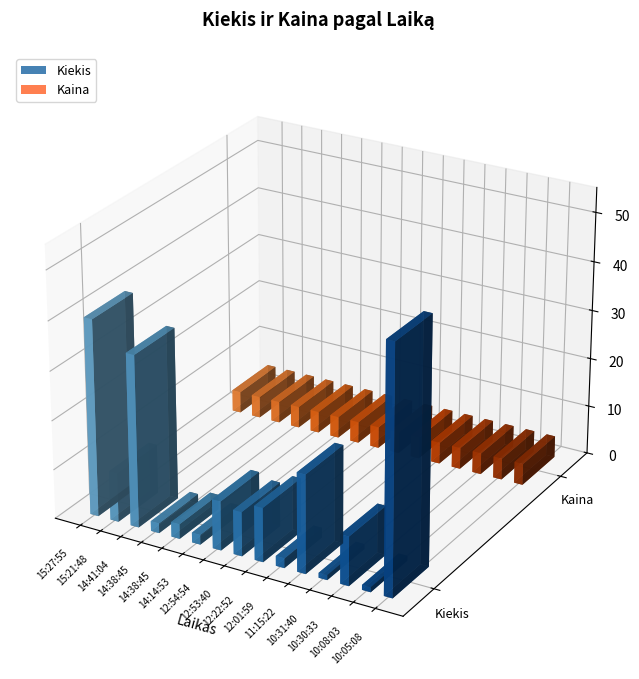

What is the value of the Kiekis bar at the 12th from the left?

1.0